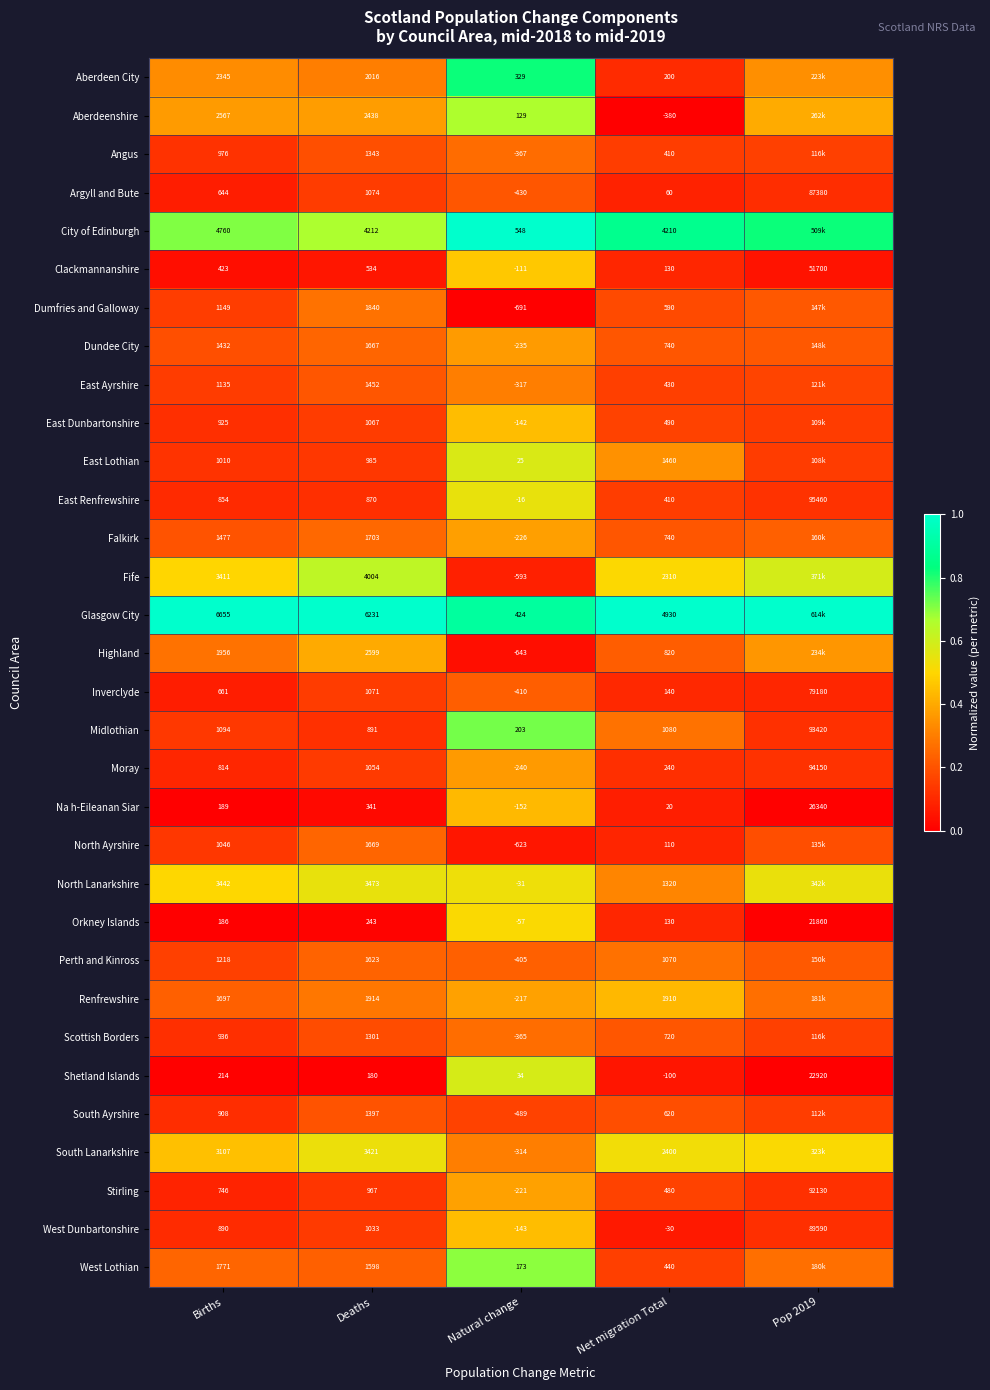

What is the spread (max minus min) of values at Natural change?

1239.0